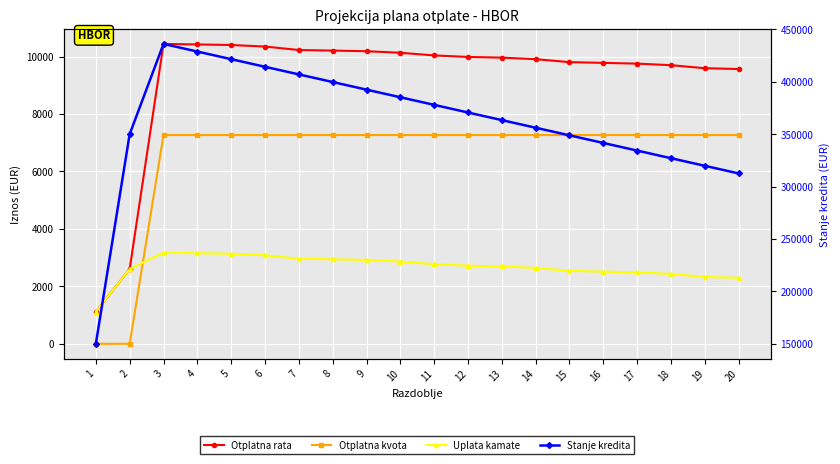

In Stanje kredita, how many points are higher than both neighbors (excluding endpoints)?

1